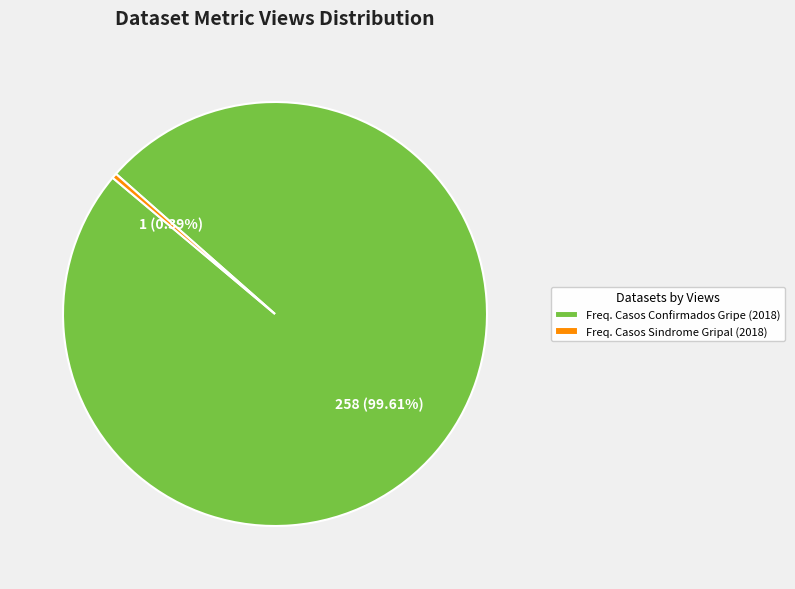

Rank the categories by value from highest to lowest.

Freq. Casos Confirmados Gripe (2018), Freq. Casos Sindrome Gripal (2018)